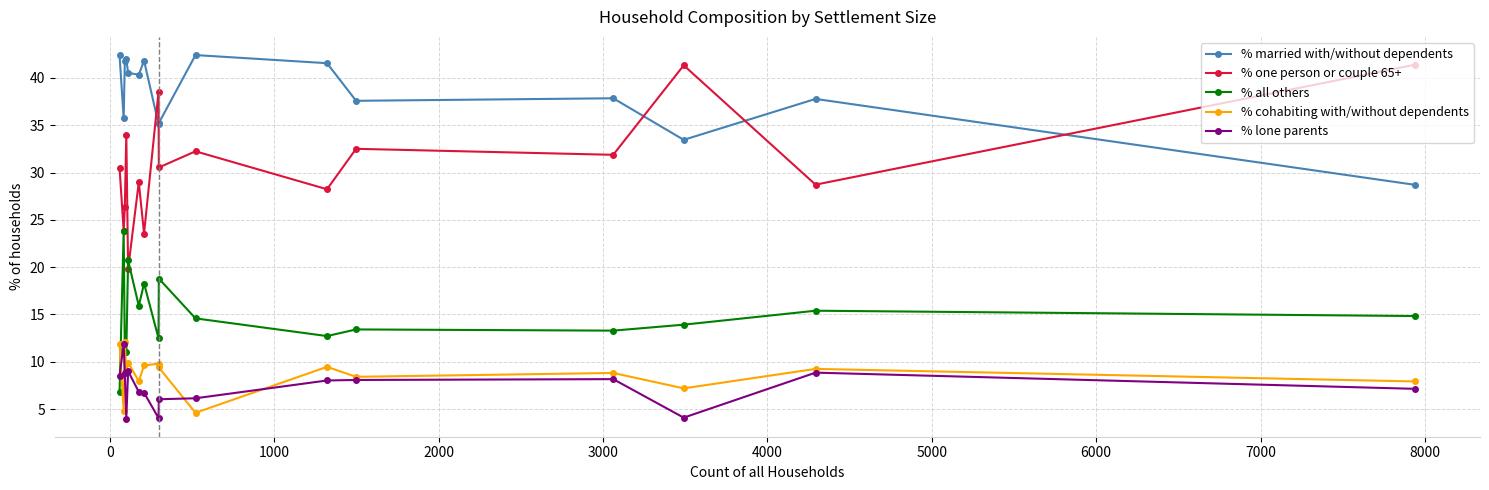

True or false: % cohabiting with/without dependents and % one person or couple 65+ cross at least once.

False